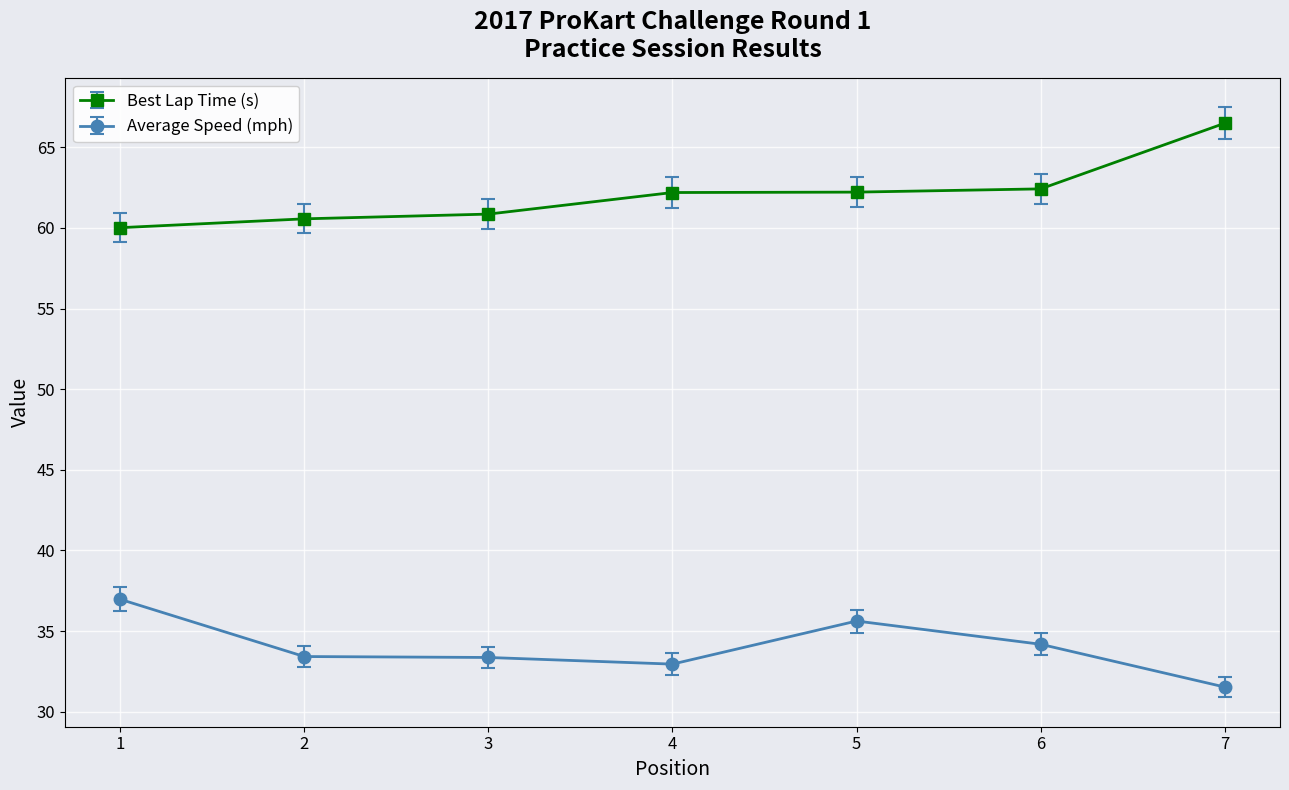

Read the Average Speed (mph) value at 6.

34.2